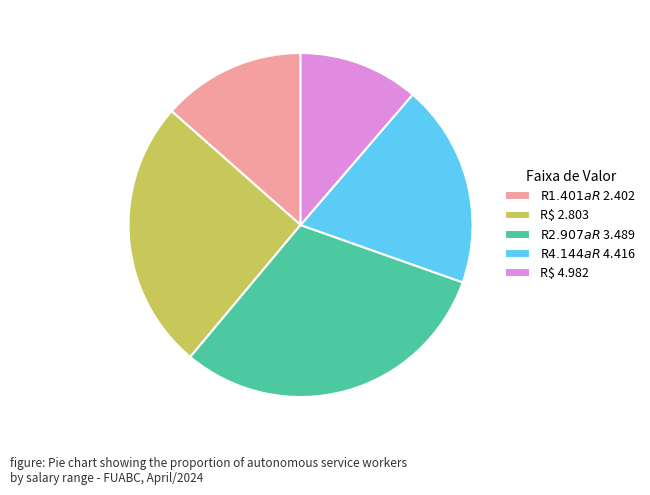

Count the number of slices in the pie.

5